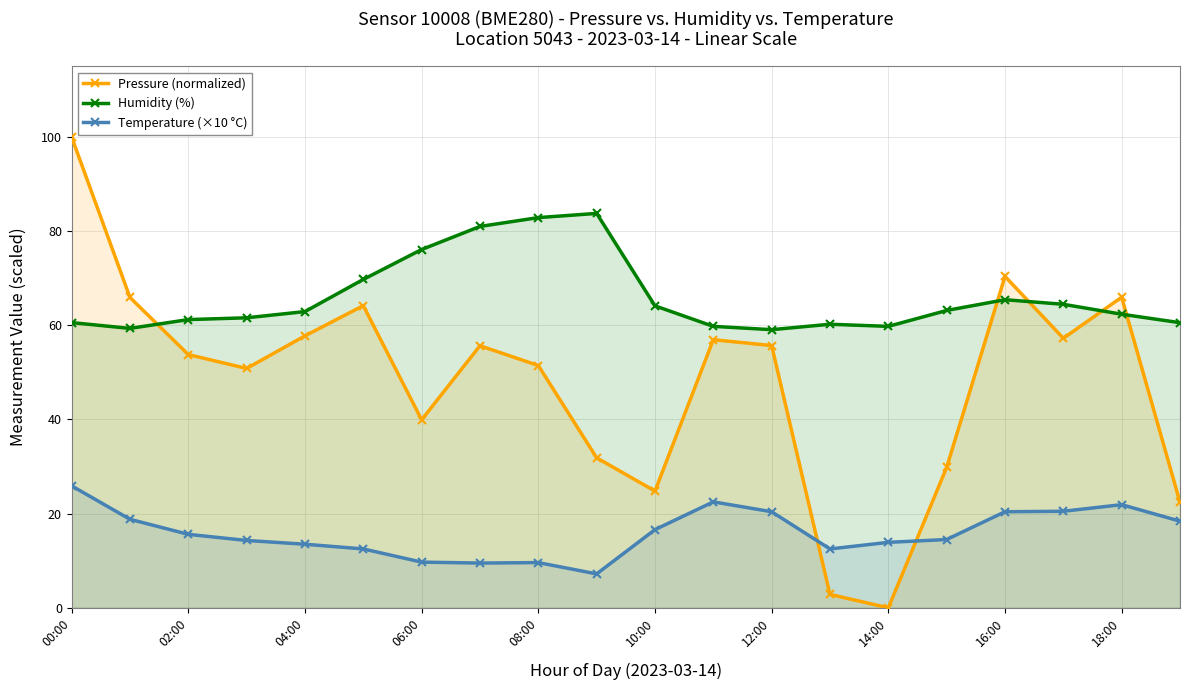

Which series ends up on top after the final intersection of Temperature (×10 °C) and Pressure (normalized)?

Pressure (normalized)